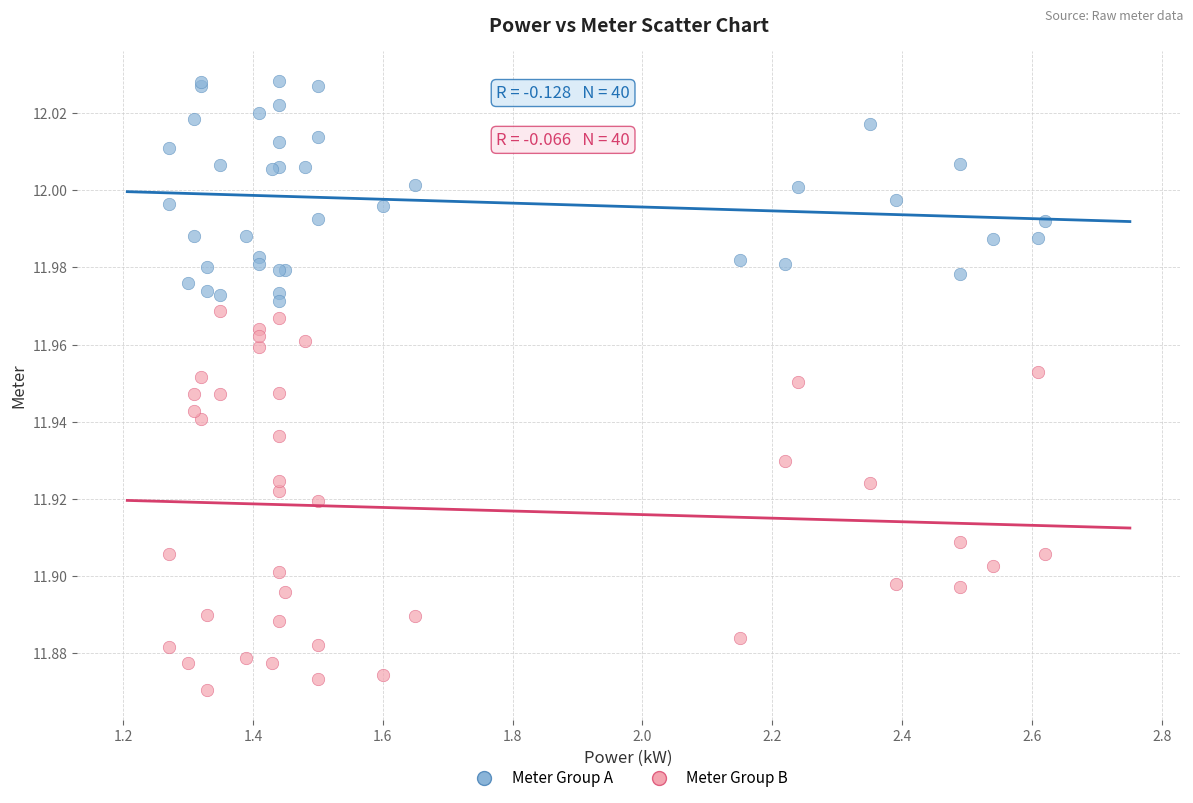

Which series has the widest spread of Y values?

Meter Group B